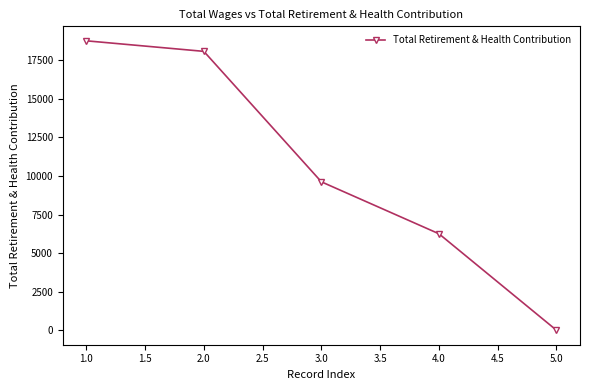

At which label is the value closest to 9379?

3.0